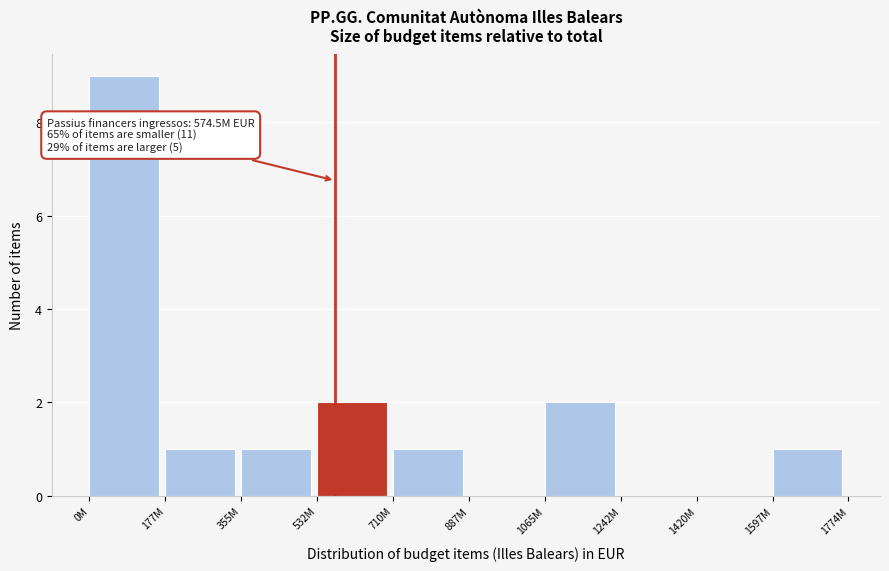

Reading left to right, list all the values displayed in this chart.

0M=9	177M=1	355M=1	532M=2	710M=1	887M=0	1065M=2	1242M=0	1420M=0	1597M=1